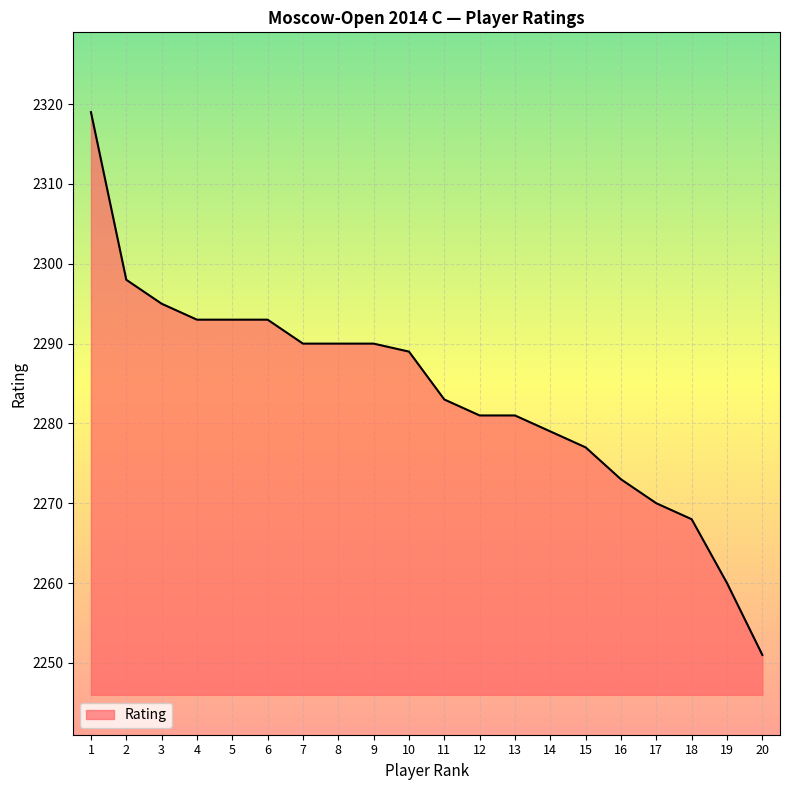

What value does the data have at 3, to the nearest 5?

2295